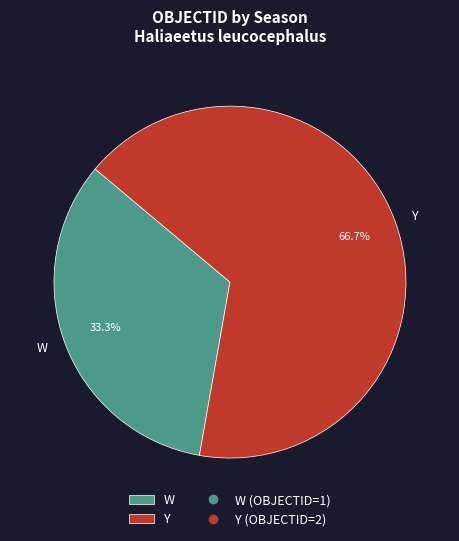

To the nearest percent, what portion does W represent?

33%